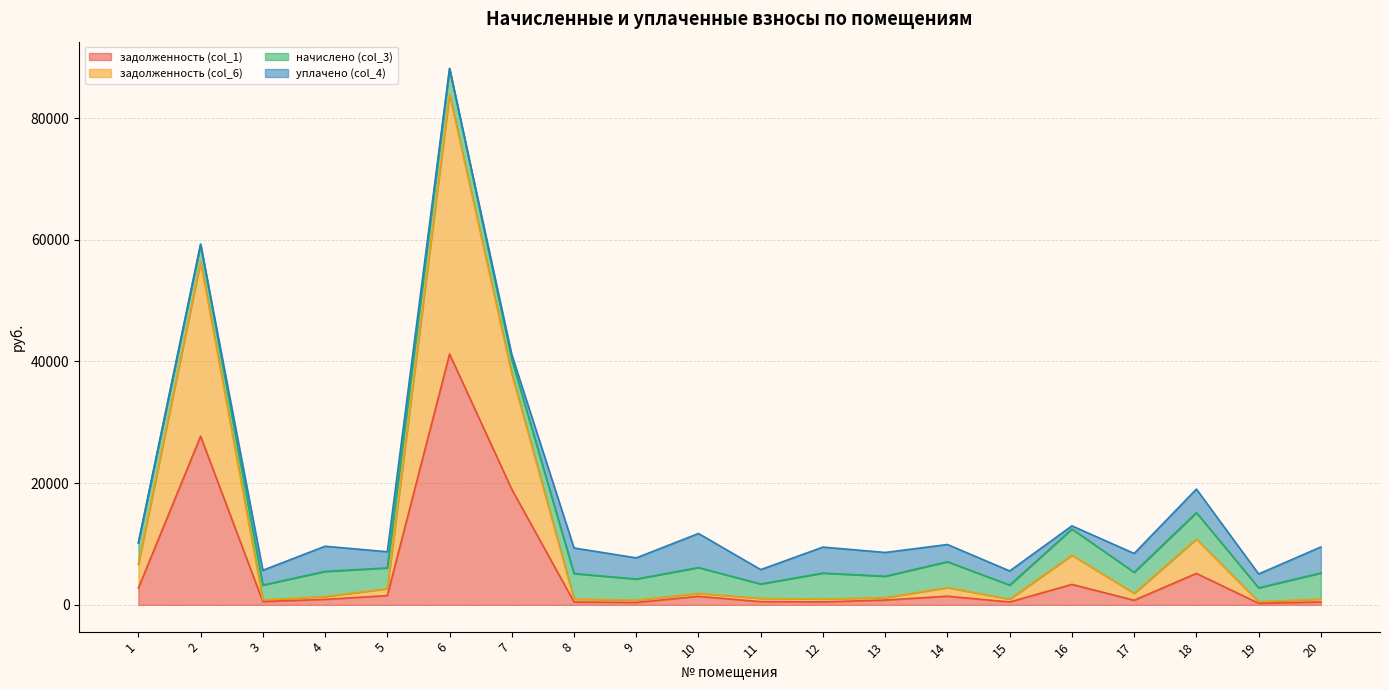

What are all the series names shown in the legend?

задолженность (col_1), задолженность (col_6), начислено (col_3), уплачено (col_4)